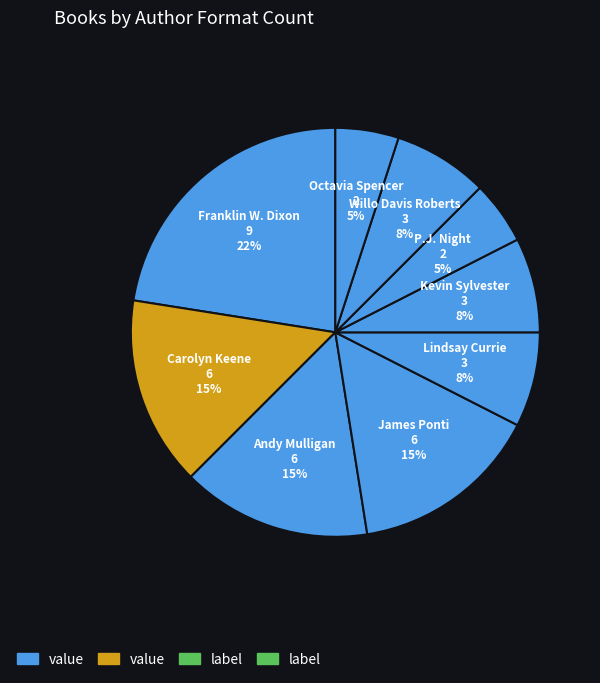

What percentage is the Carolyn Keene slice, to the nearest percent?

15%